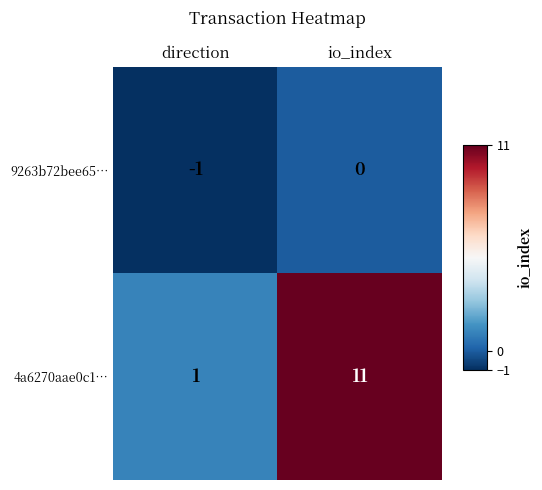

Reading right to left, transcribe all the data shown in this chart.

9263b72bee65…: 0	-1
4a6270aae0c1…: 11	1